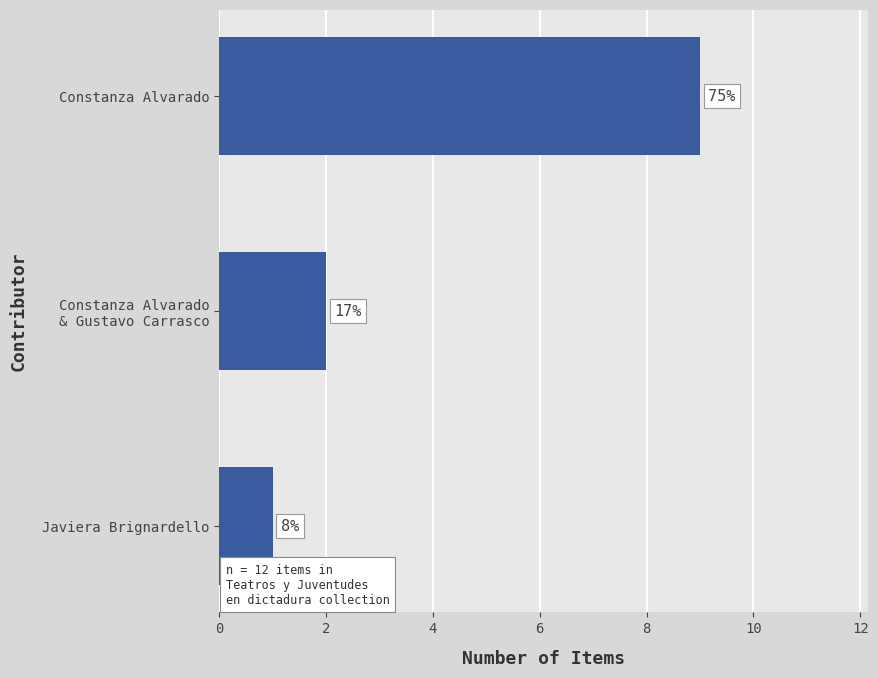

What is the greatest value displayed?

9